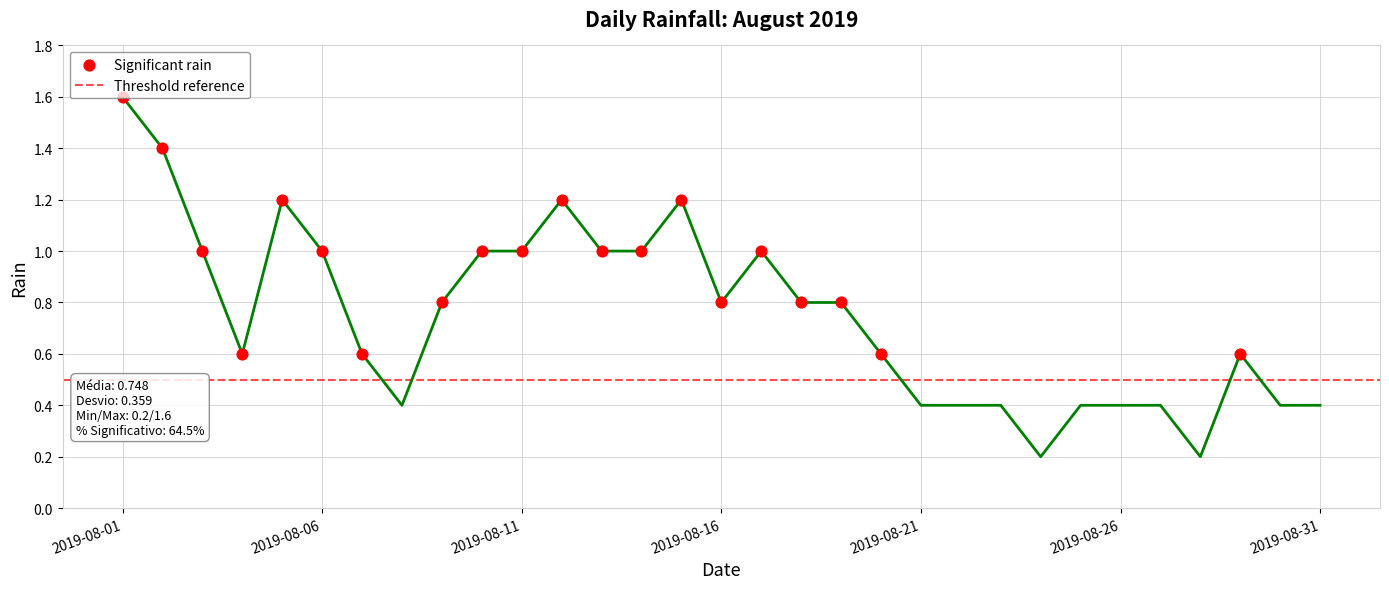

What is the change in value from 2019-08-07 to 2019-08-25?

-0.2